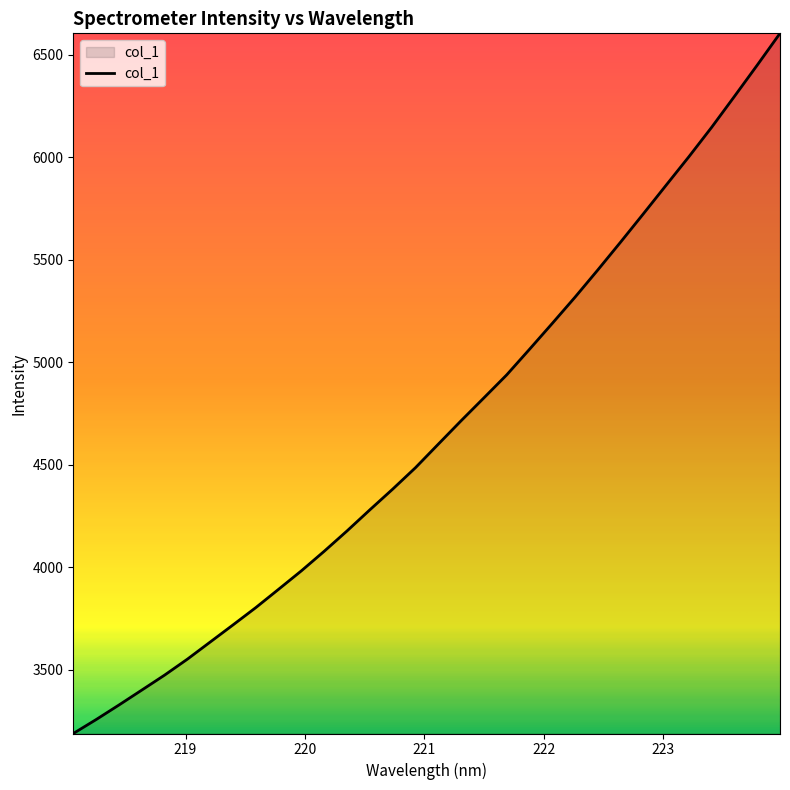

What is the maximum value shown in the chart?

6605.6